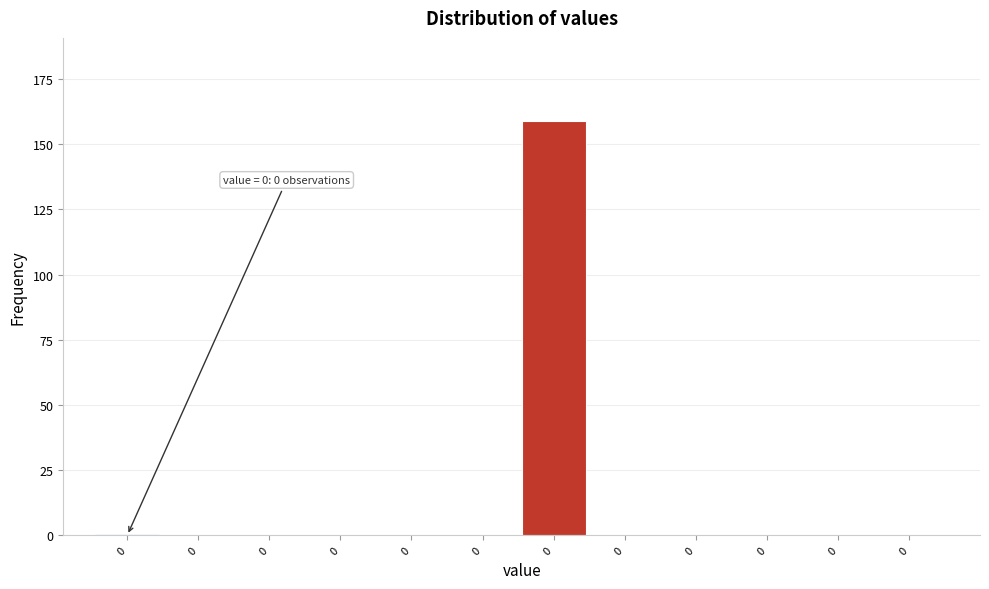

How many data points does each series have?

12